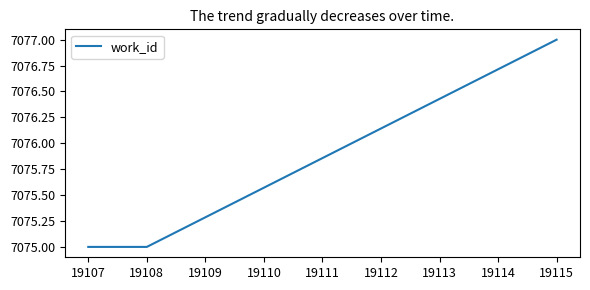

What is the greatest value displayed?

7077